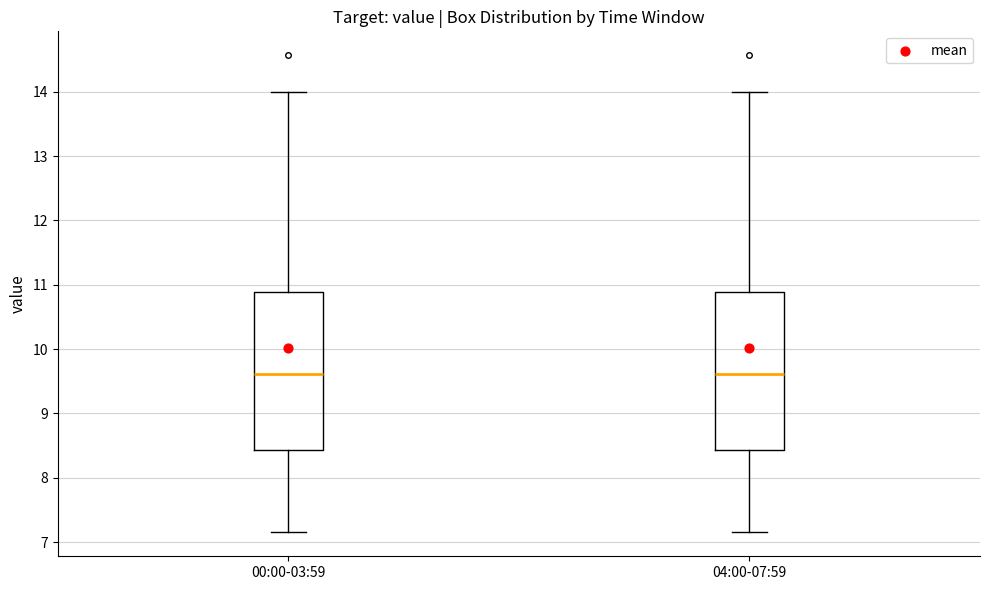

Where does the median line of the box for 00:00-03:59 sit on the y-axis? The values are not printed on the chart, so give them approximately, as read against the axis.

9.6